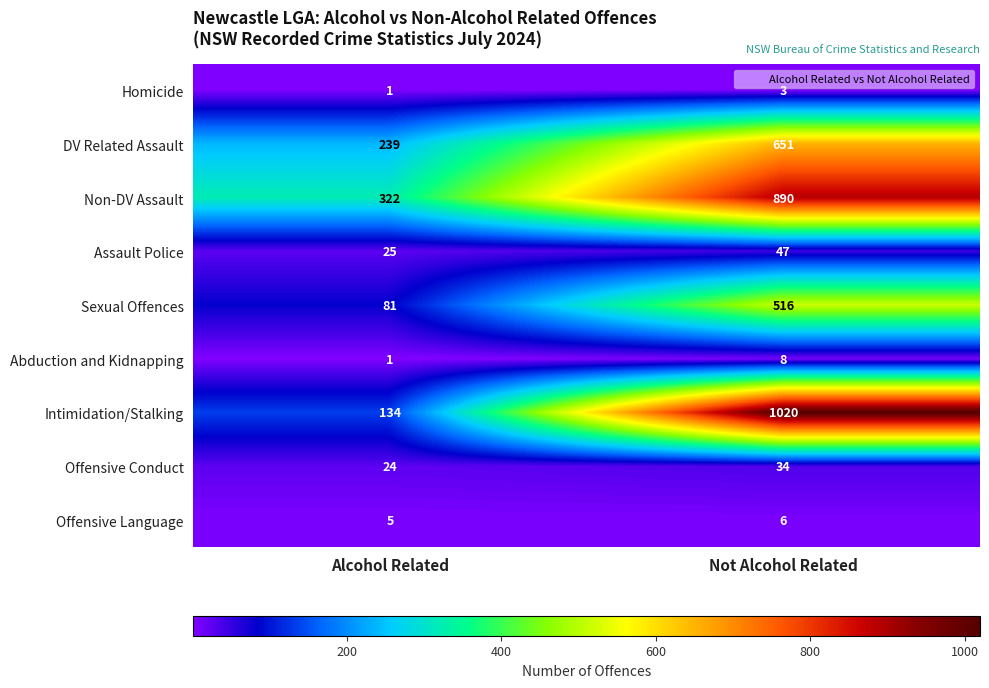

Which category has the lowest value across all series?

Alcohol Related